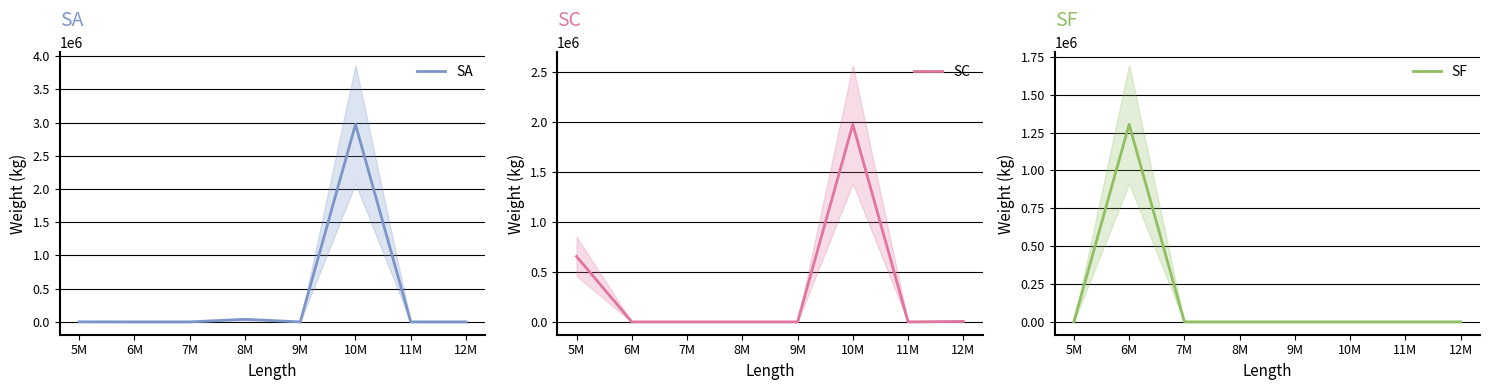

Between 8M and 12M, which series saw the biggest shift?

SA